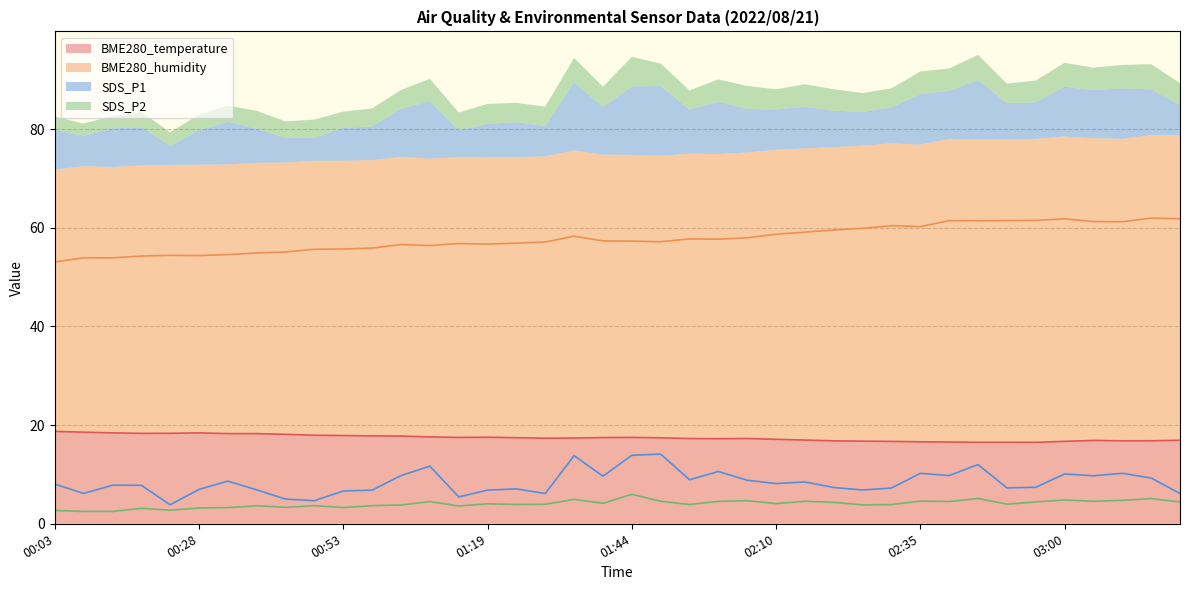

How many data points in BME280_humidity are less than 57?

17